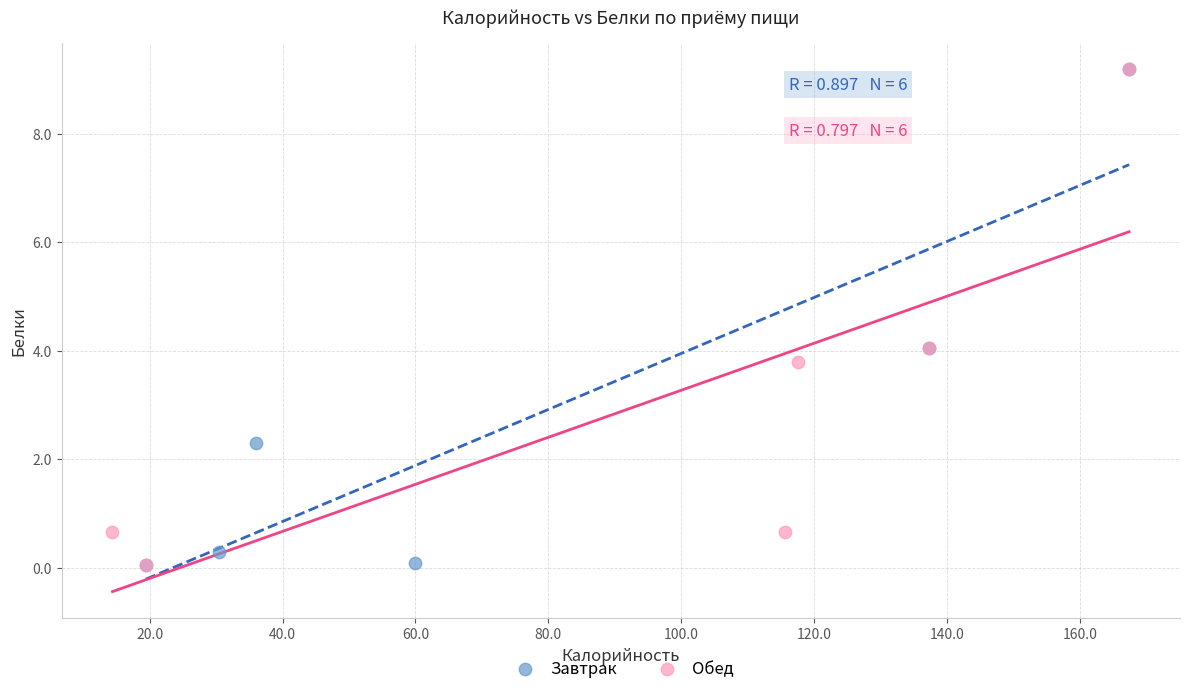

What are all the series names shown in the legend?

Завтрак, Обед